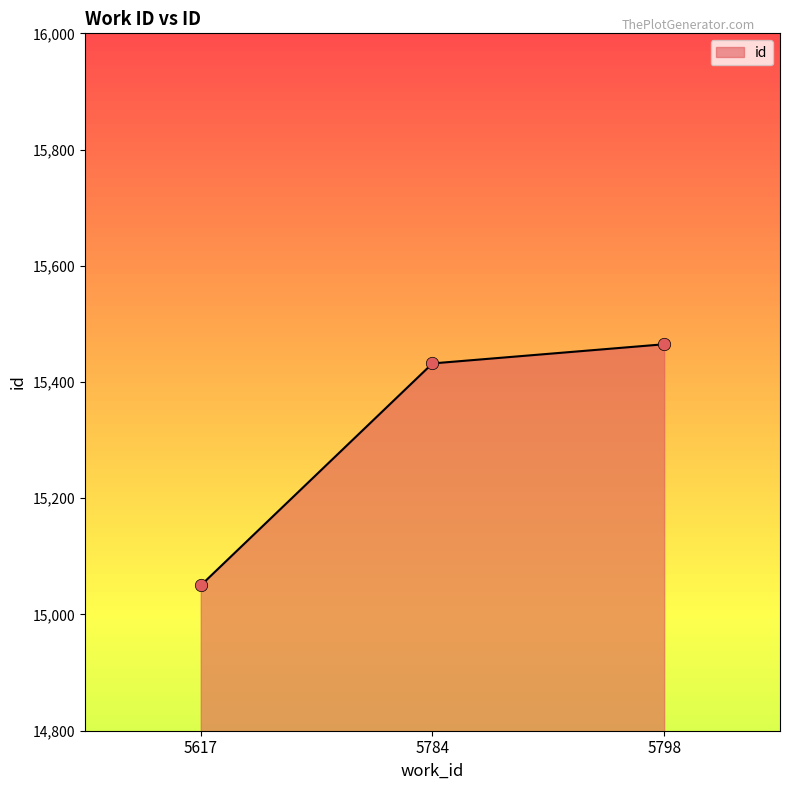

What is the change in value from 5617 to 5798?

+415